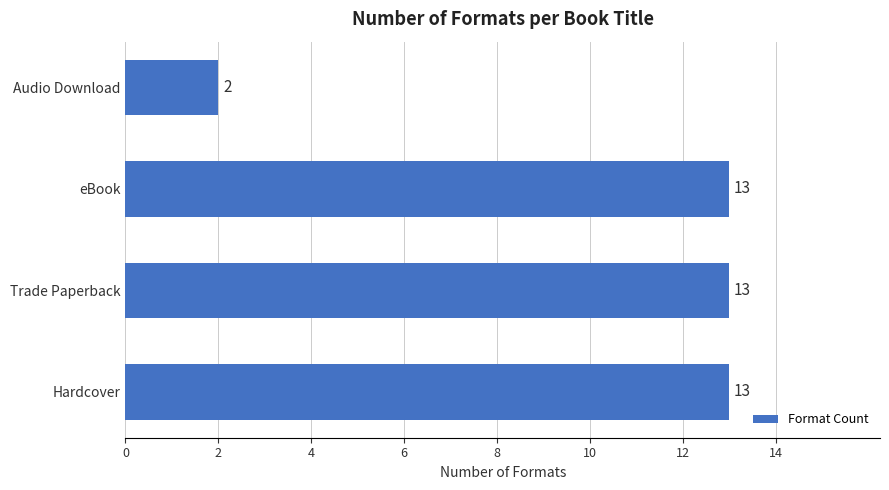

What is the average value?

10